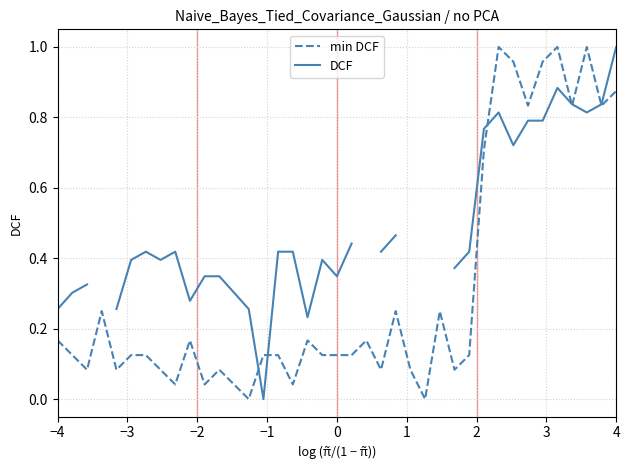

Rank the series by their maximum value, from highest to lowest.

min DCF, DCF